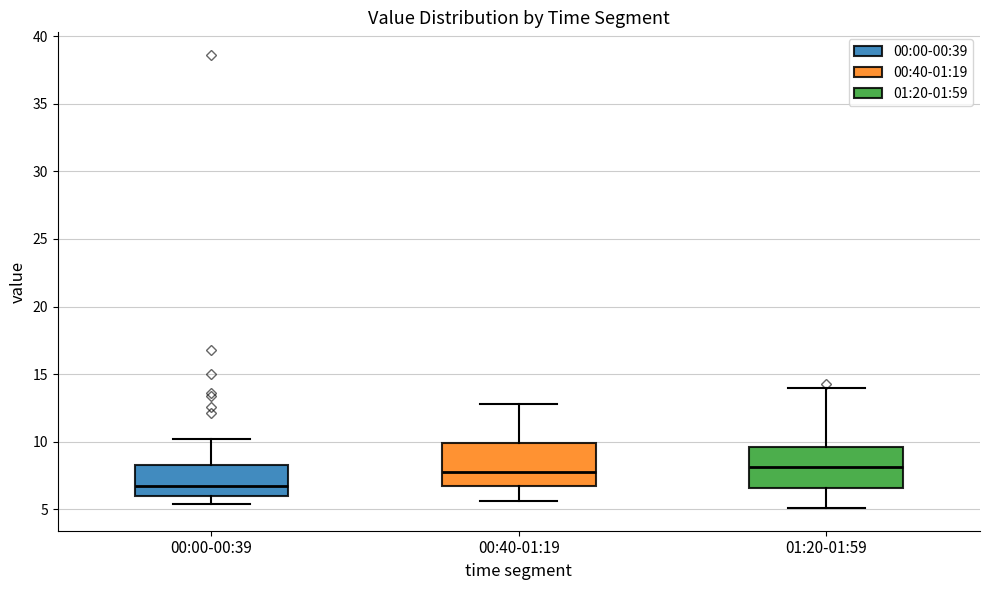

Reading left to right, read every box against the y-axis: the position of its median line, the range the box covers, and the ends of its whiskers. The values are not printed on the chart, so give them approximately, as read against the axis.

00:00-00:39: median 7.0, box 6.0 to 8.5, whiskers 5.5 to 10.0
00:40-01:19: median 8.0, box 6.5 to 10.0, whiskers 5.5 to 13.0
01:20-01:59: median 8.0, box 6.5 to 9.5, whiskers 5.0 to 14.0